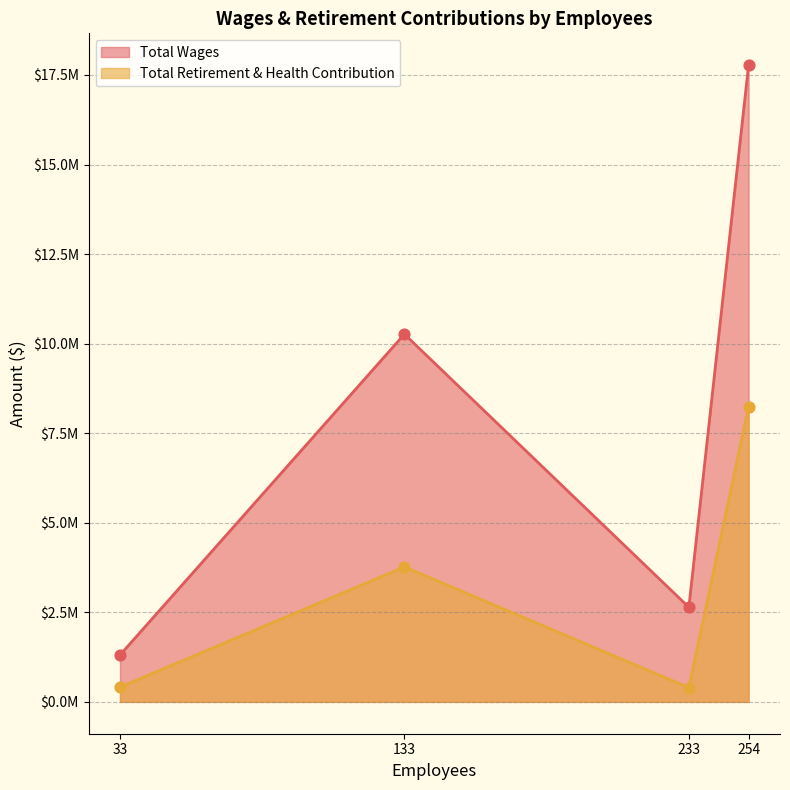

At which category is the sum across all series the highest?

254